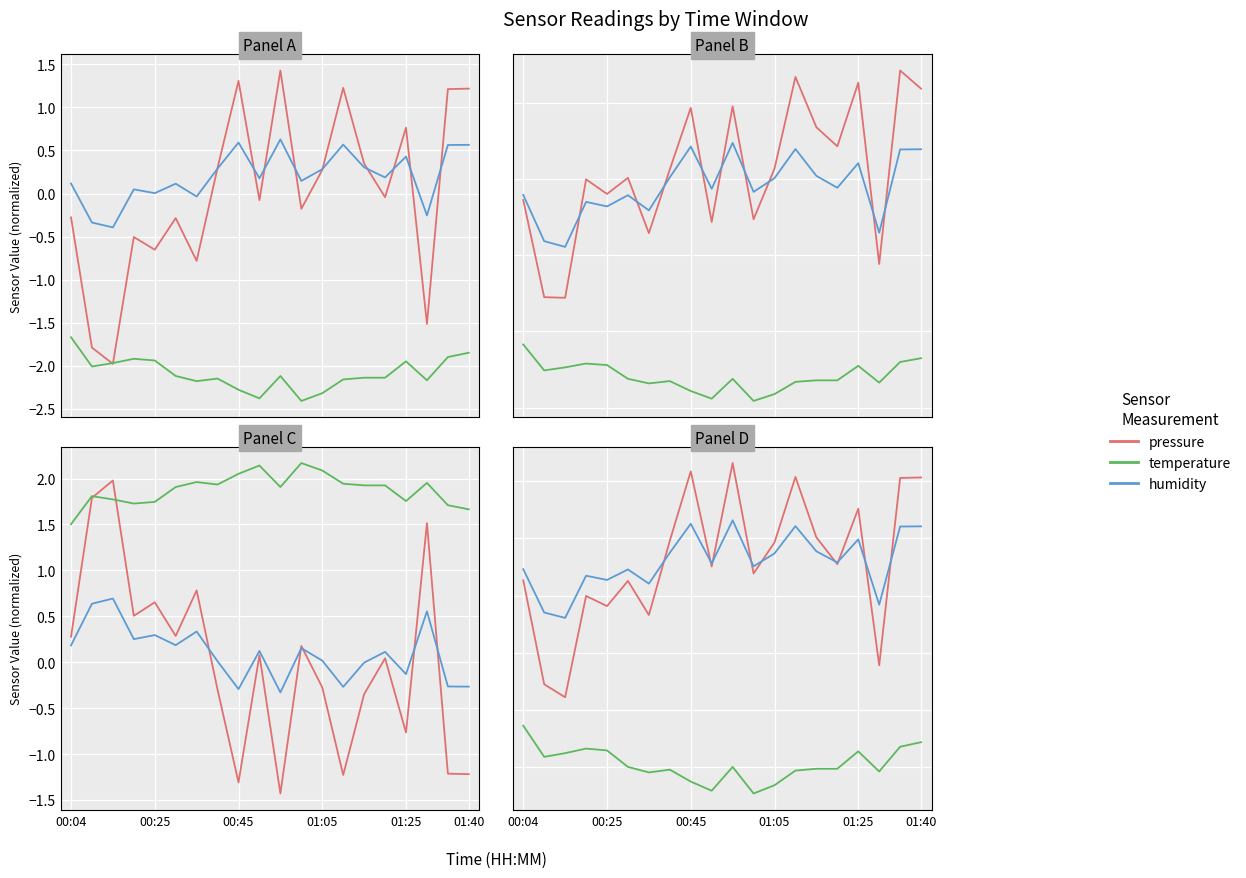

Between 01:25 and 01:05, which is larger?

01:25